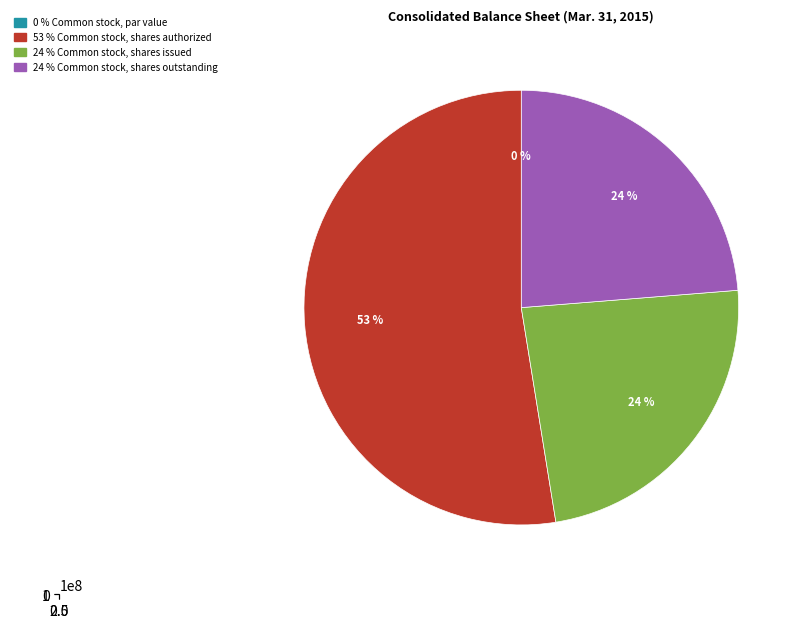

Which slice represents more than half of the pie?

Common stock, shares authorized